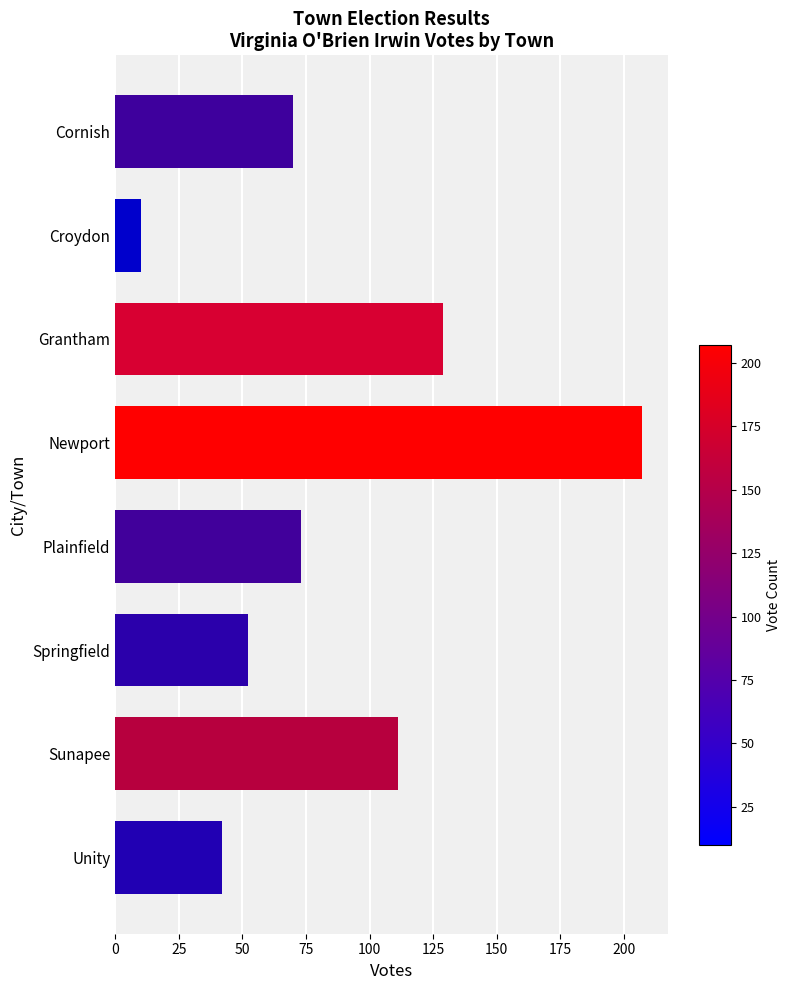

Which label corresponds to the smallest value in the chart?

Croydon